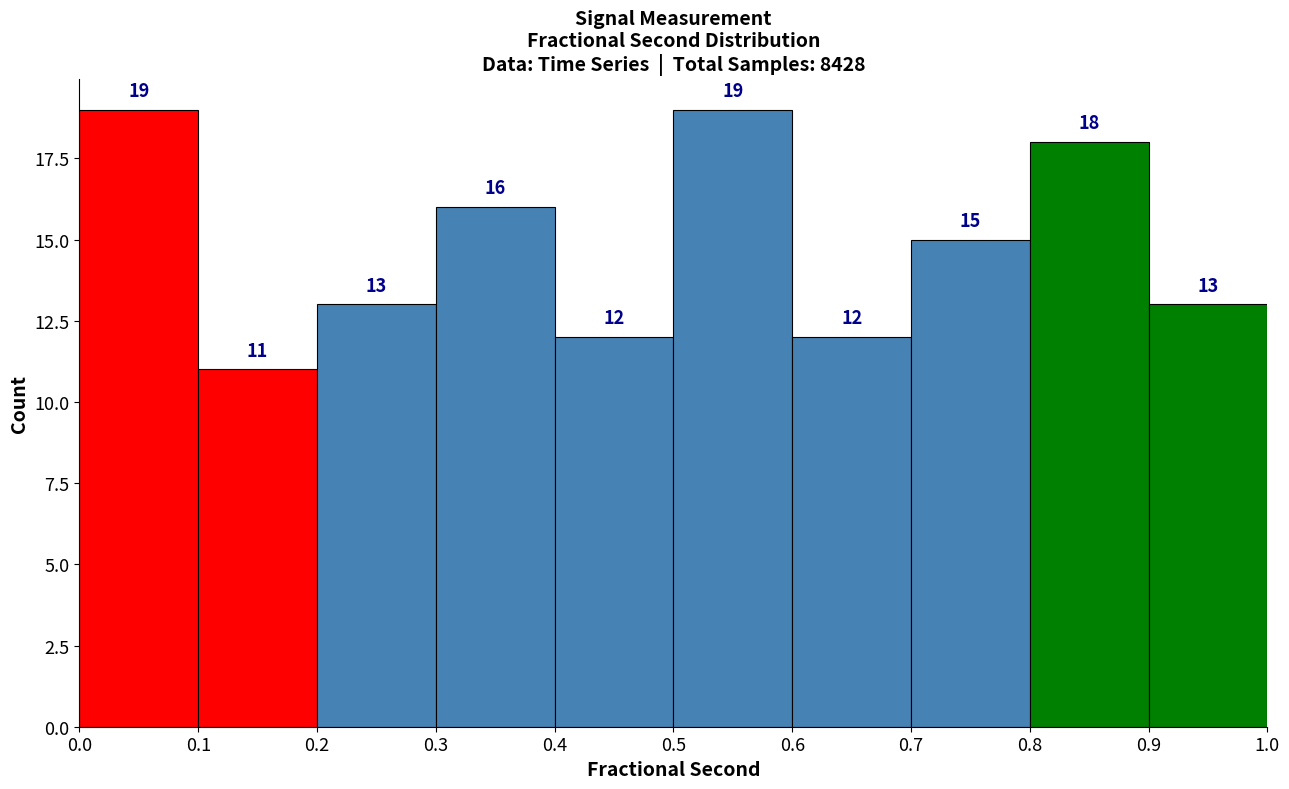

Reading left to right, transcribe this chart: for each bar, give the range it covers on the x-axis and its height.

0.0 to 0.1: 19
0.1 to 0.2: 11
0.2 to 0.3: 13
0.3 to 0.4: 16
0.4 to 0.5: 12
0.5 to 0.6: 19
0.6 to 0.7: 12
0.7 to 0.8: 15
0.8 to 0.9: 18
0.9 to 1.0: 13